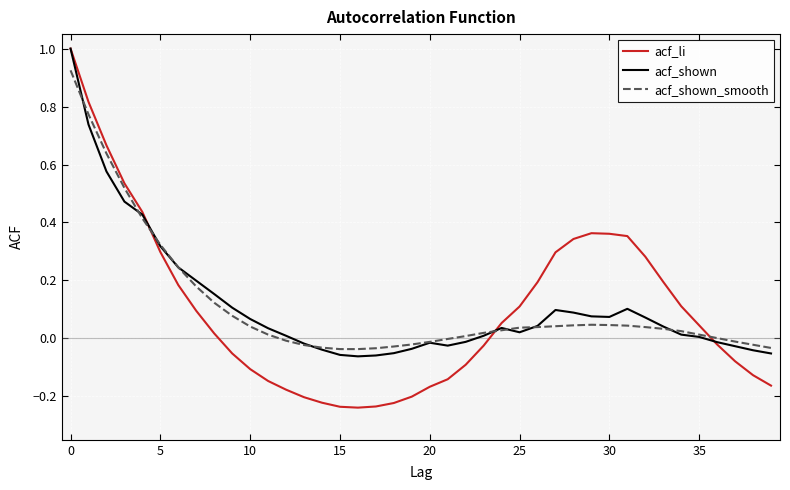

Which series has the widest spread of values?

acf_li